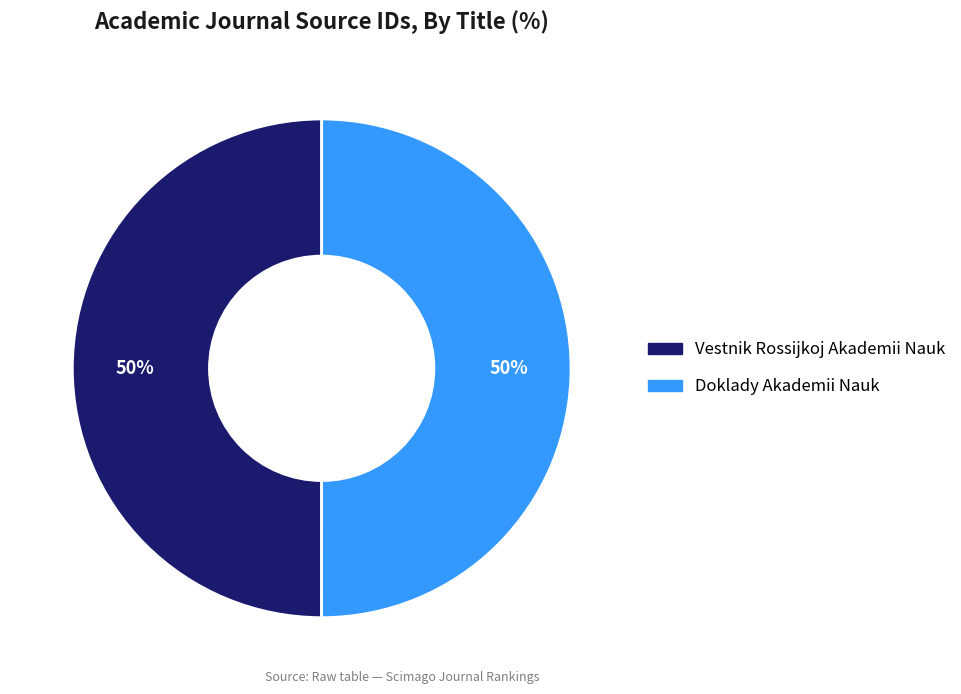

What is the ratio of the value at Vestnik Rossijkoj Akademii Nauk to the value at Doklady Akademii Nauk?

1.0